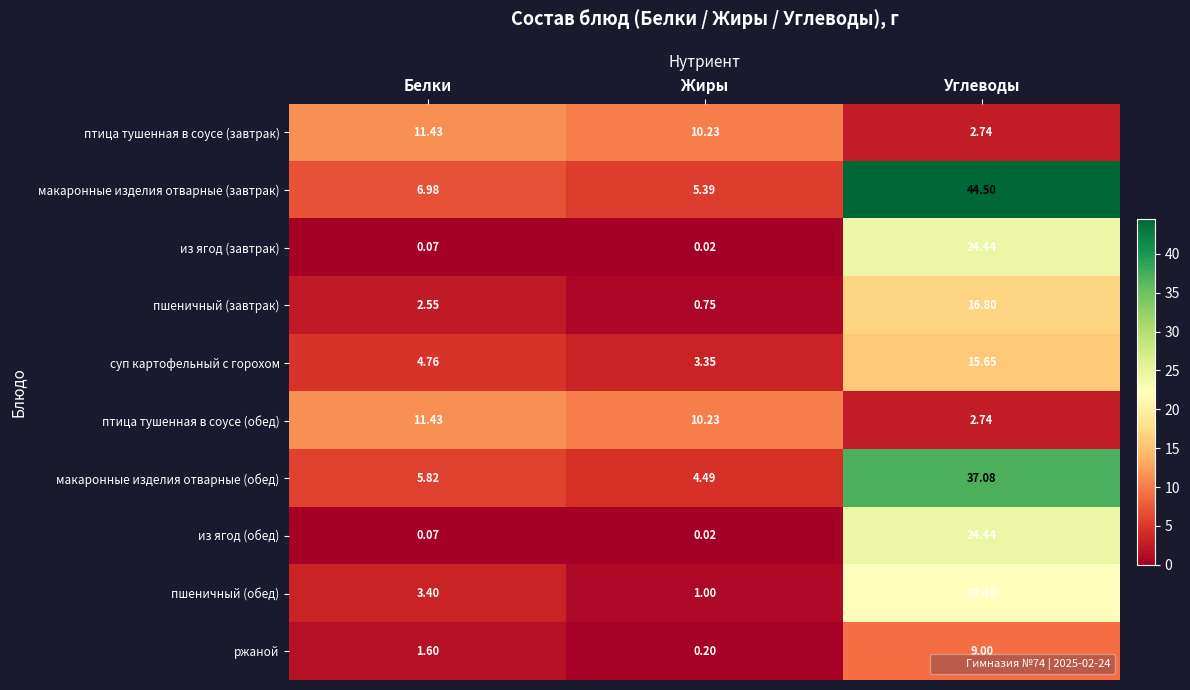

Which series changed the most between Белки and Жиры?

пшеничный (обед)